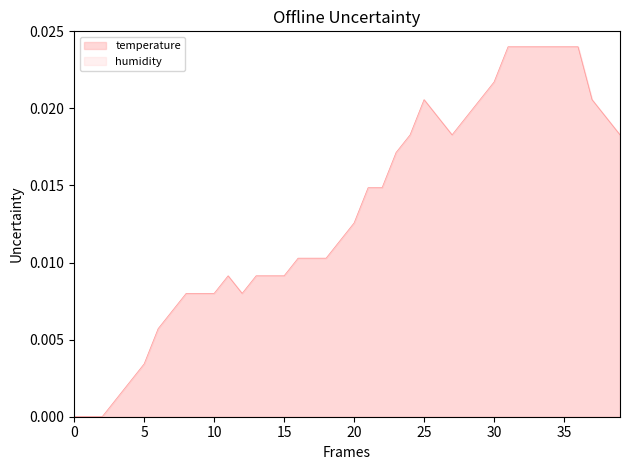

Which series has the largest total across all categories?

temperature